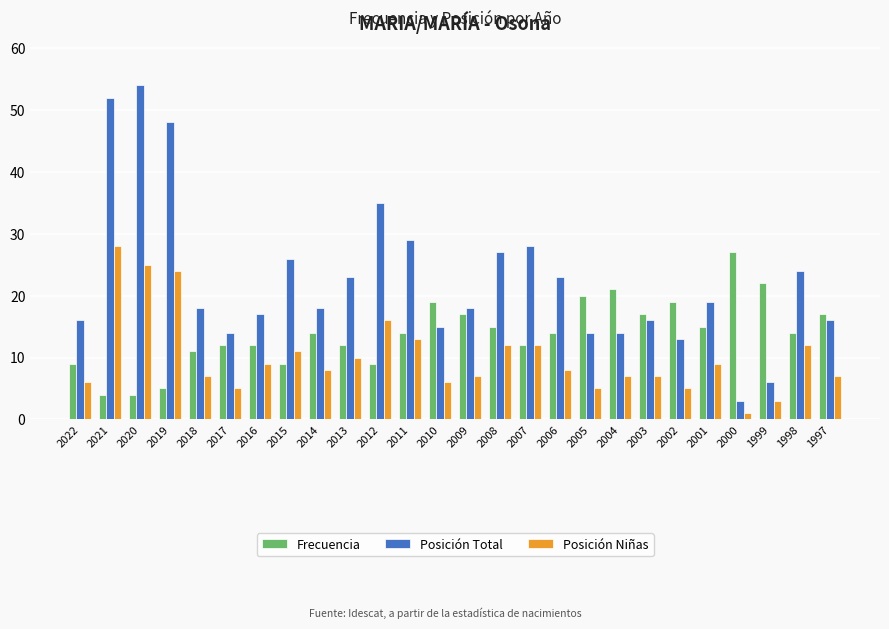

Which series has the largest total across all categories?

Posición Total